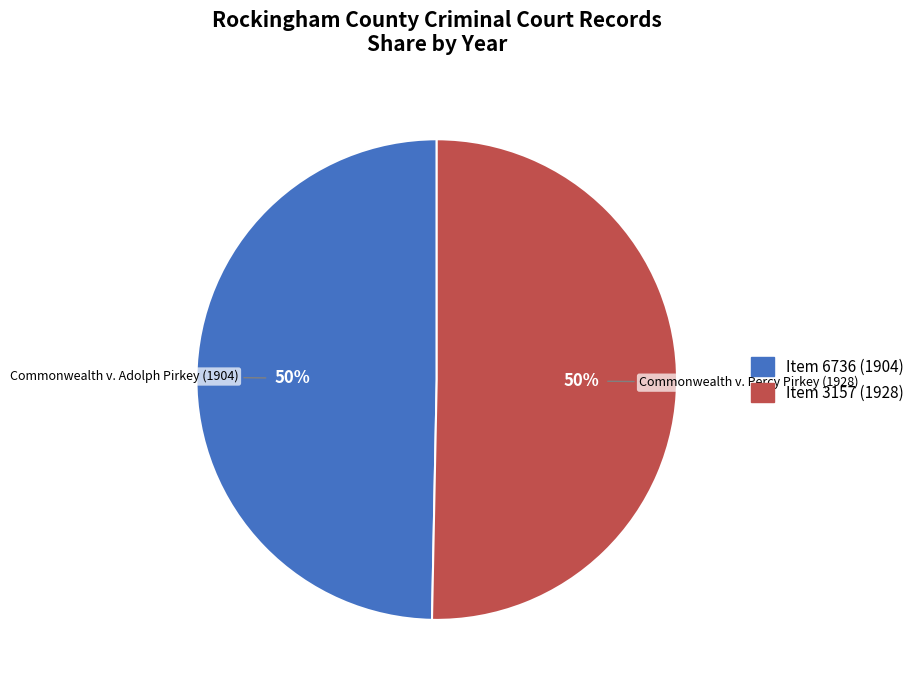

How many slices are in this pie chart?

2